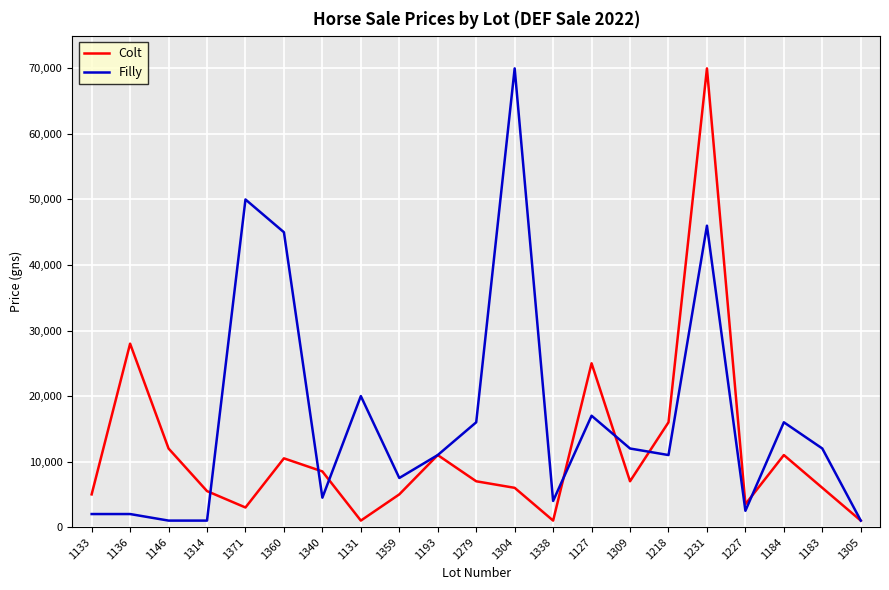

Where is the first local maximum for Colt?

1136